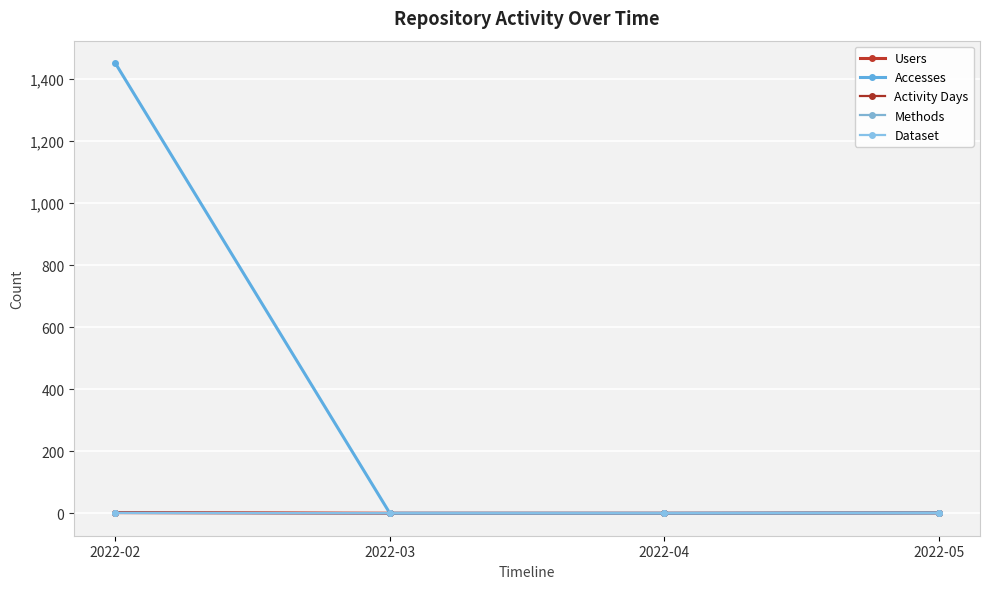

Reading left to right, what are all the values shown in this chart?

Users: 2	0	0	1
Accesses: 1452	0	0	1
Activity Days: 2	0	0	1
Methods: 1	0	0	1
Dataset: 1	0	0	1